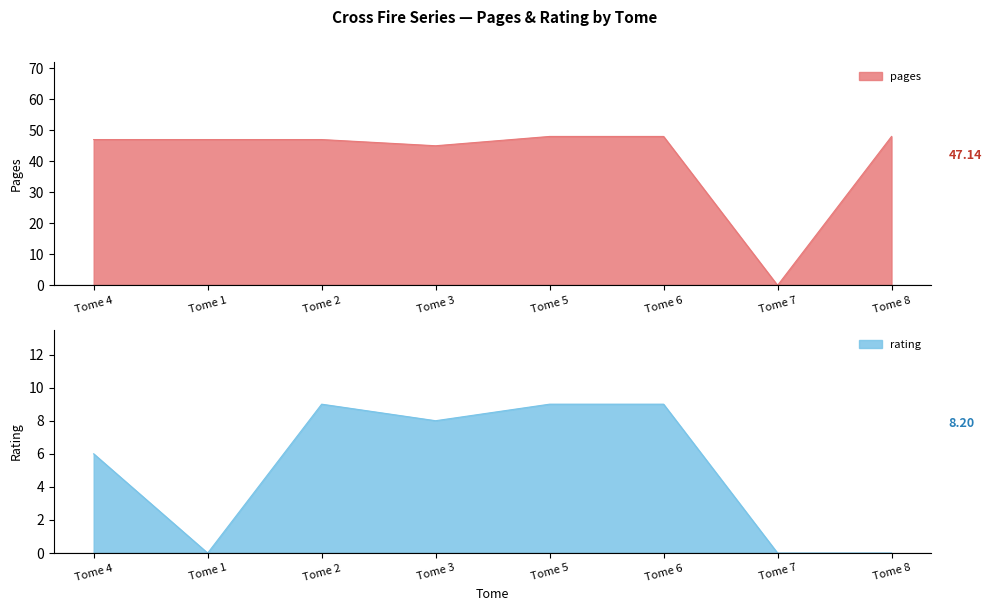

What is the highest value of the pages series?

48